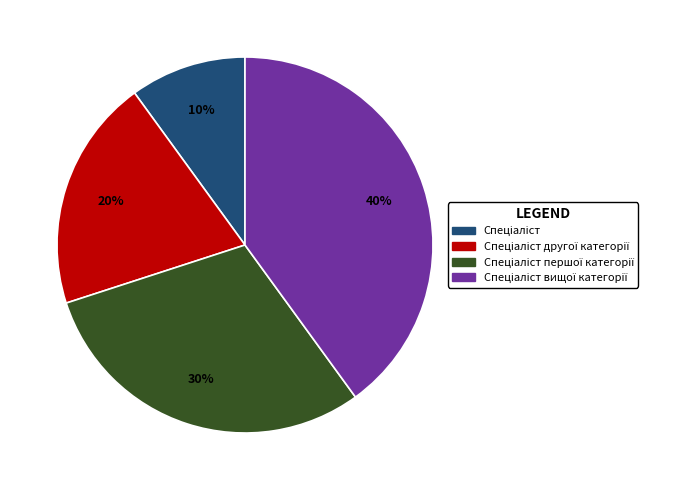

Does any single category account for the majority?

No